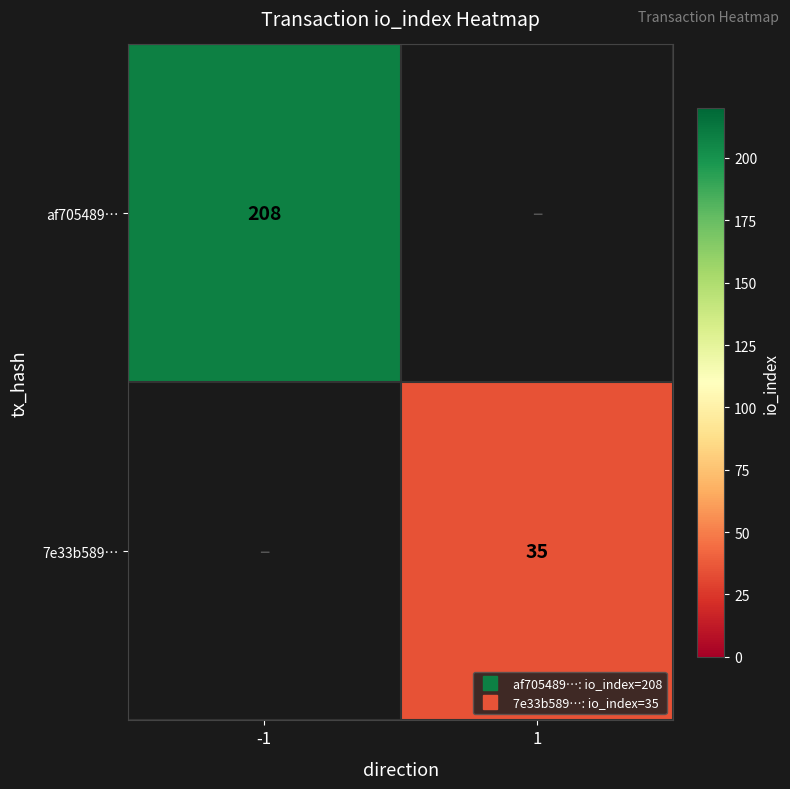

How many categories are shown in the chart?

2